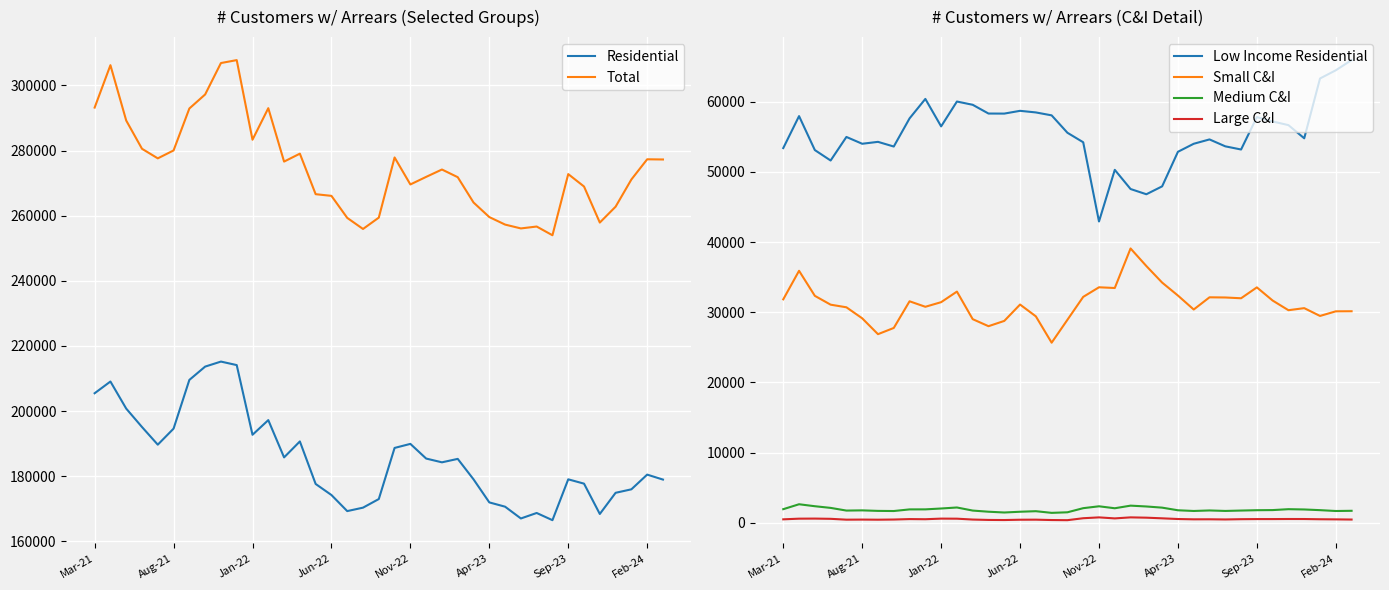

Reading left to right, extract all data points from this chart.

Residential: 205488	209088	200775	195120	189701	194625	209581	213669	215209	214134	192738	197240	185797	190698	177642	174246	169310	170366	173009	188701	189944	185441	184282	185339	179063	171981	170664	167047	168732	166523	179064	177736	168428	174925	175997	180509	178985
Total: 293181	306199	289211	280537	277598	280024	292904	297215	306858	307758	283316	293002	276603	279038	266599	266084	259323	255920	259405	277872	269586	271912	274173	271818	264051	259572	257266	256087	256669	253990	272766	268953	257888	262759	271112	277312	277251
Low Income Residential: 53395	57949	53112	51623	54979	54009	54282	53615	57624	60397	56486	60027	59561	58315	58307	58702	58473	58056	55577	54222	42937	50293	47562	46817	47942	52865	54008	54627	53643	53191	57810	57184	56665	54788	63310	64479	65927
Small C&I: 31846	35912	32344	31085	30711	29142	26882	27768	31567	30785	31441	32948	29021	28019	28770	31104	29422	25669	28930	32195	33563	33460	39092	36588	34231	32384	30395	32134	32109	31998	33549	31672	30296	30591	29479	30136	30147
Medium C&I: 1949	2652	2371	2133	1751	1780	1707	1687	1919	1923	2046	2191	1751	1588	1477	1584	1662	1426	1506	2093	2361	2081	2454	2335	2168	1794	1694	1768	1699	1754	1803	1821	1949	1908	1811	1690	1719
Large C&I: 503	598	609	576	456	468	452	476	539	519	605	596	473	418	403	448	456	403	383	661	781	637	783	739	647	548	505	511	486	524	540	540	550	547	515	498	473